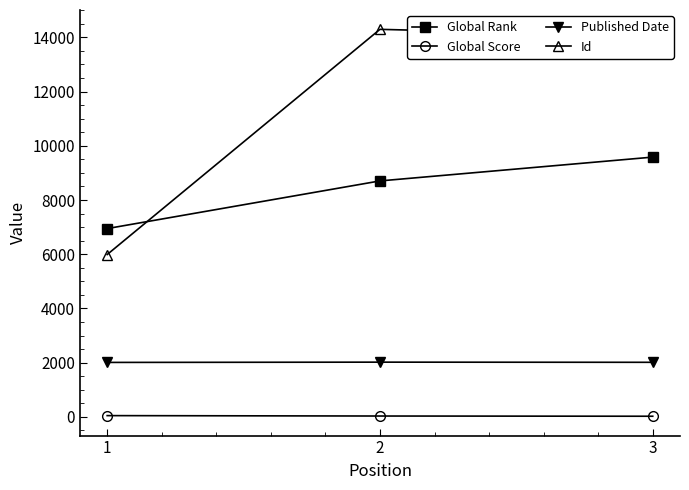

What is the greatest value displayed?

14294